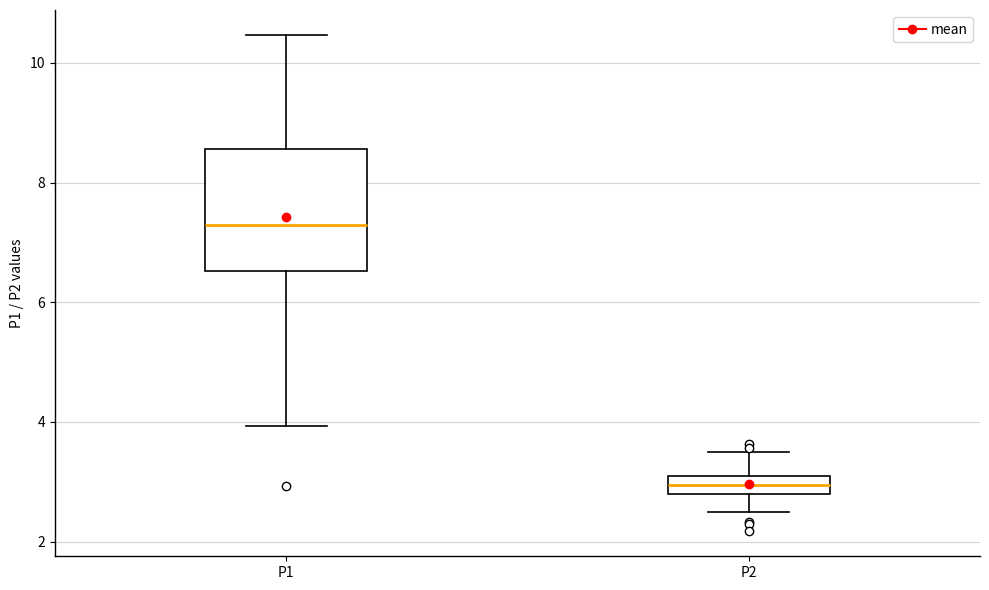

Which box is the tallest, from its lower edge to its upper edge?

P1